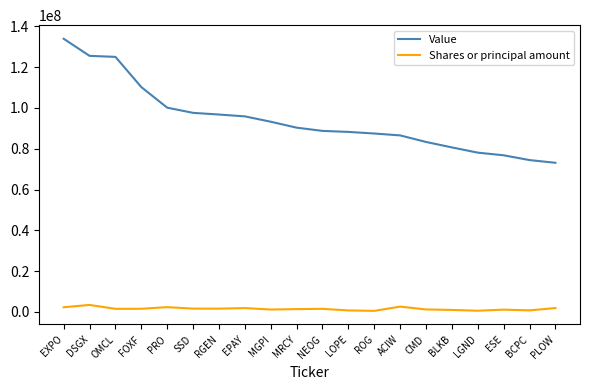

True or false: Value and Shares or principal amount cross at least once.

False